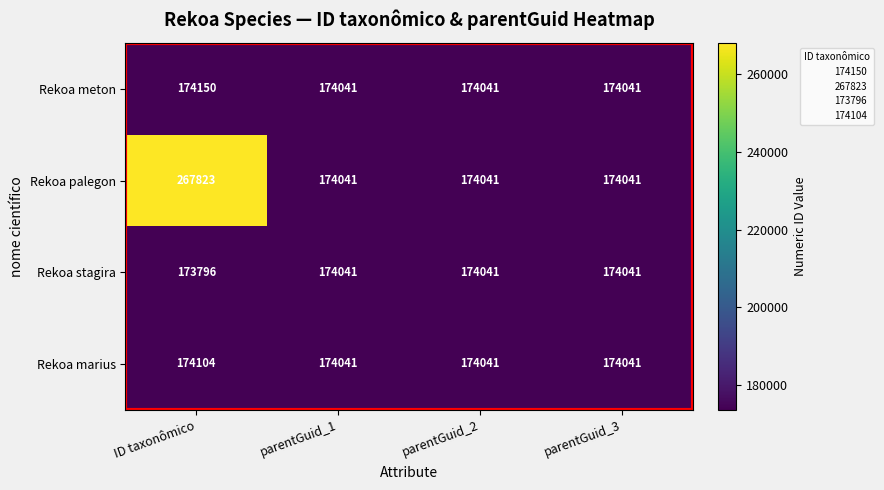

What is the minimum value shown in the chart?

173796